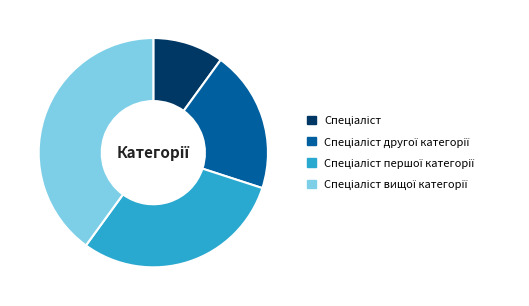

Does any single category account for the majority?

No